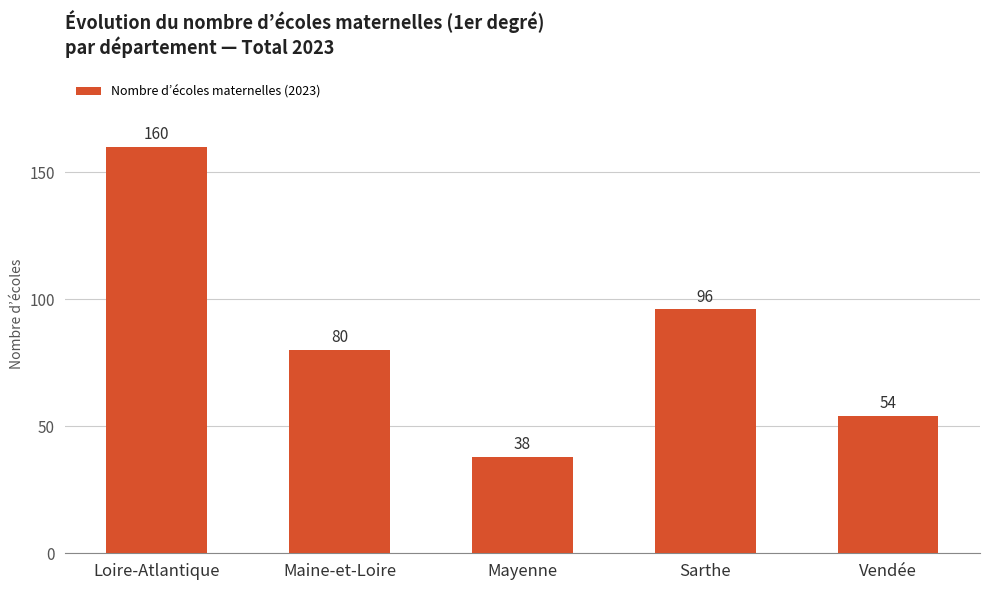

What is the value of the 3rd bar from the left?

38